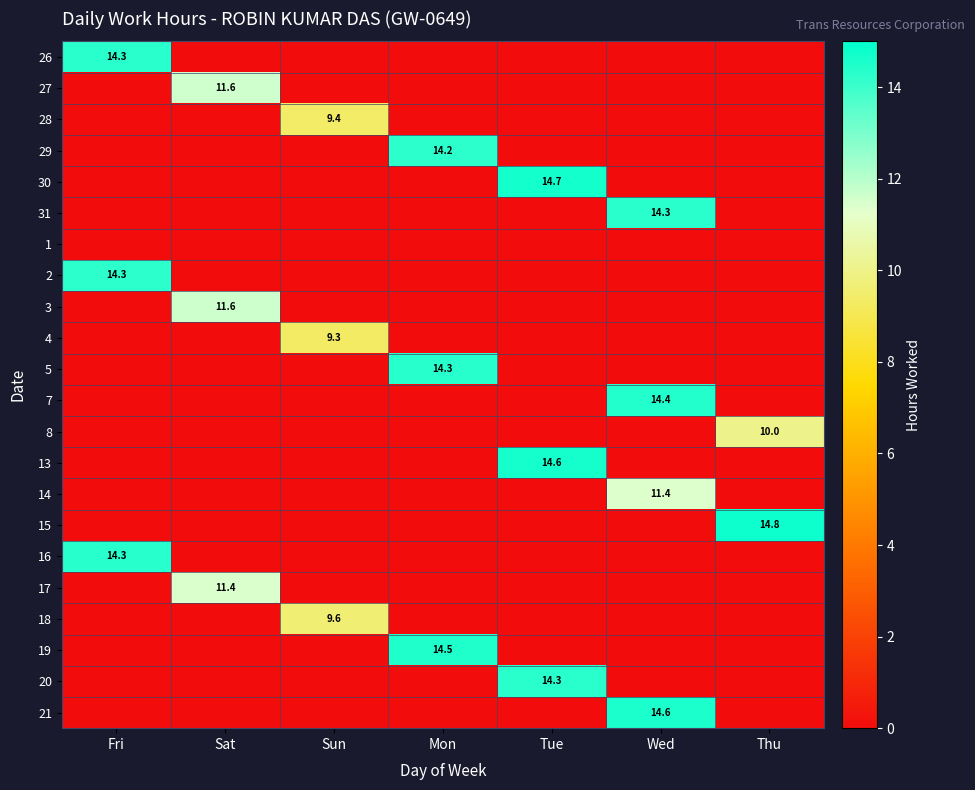

Is it true that 4 equals 2.0 at Sun?

False